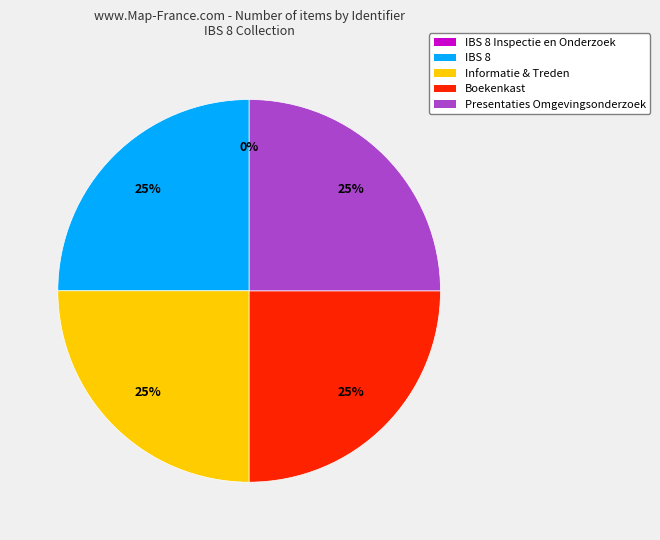

Is there a majority slice in this chart?

No